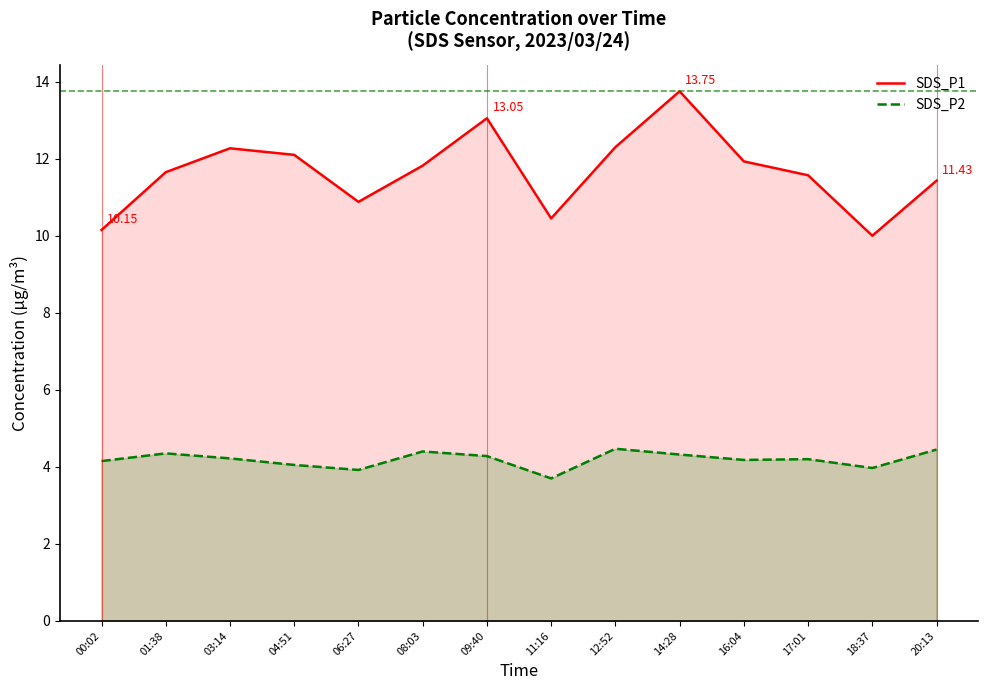

True or false: SDS_P2 and SDS_P1 cross at least once.

False